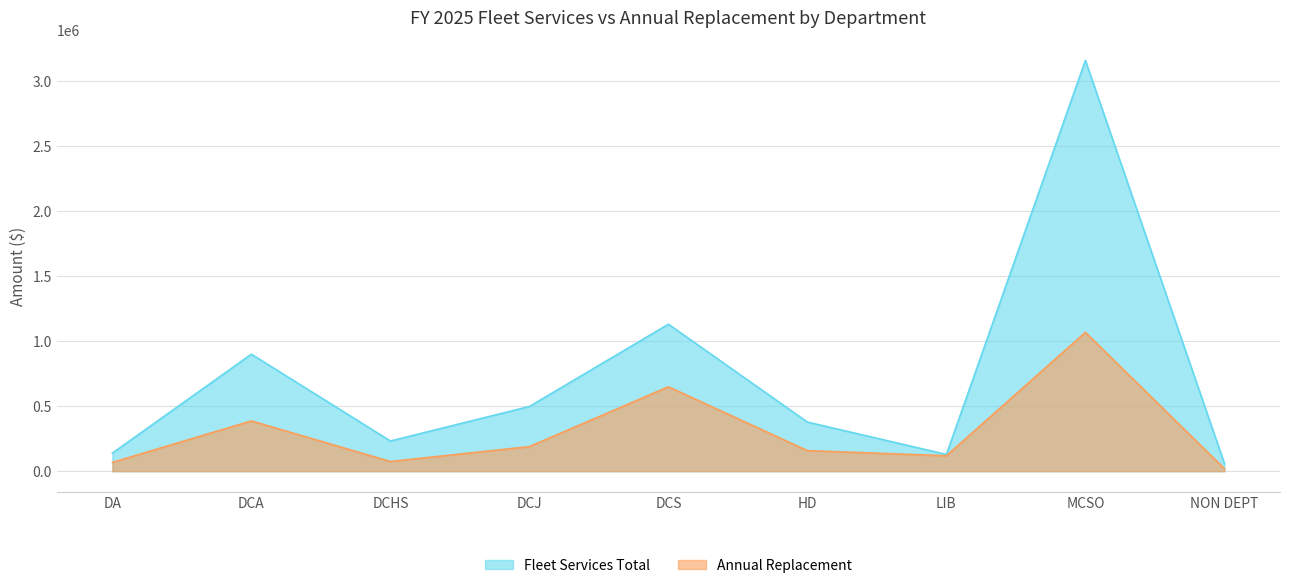

Where does the Fleet Services Total series first go above 377388?

DCA